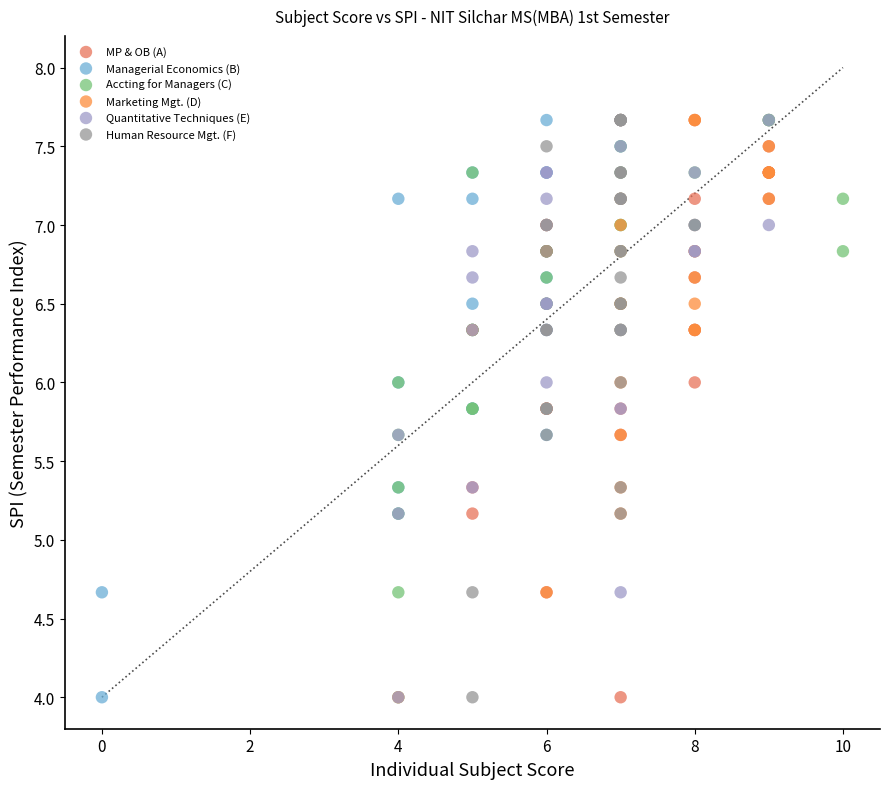

What are all the series names shown in the legend?

MP & OB (A), Managerial Economics (B), Accting for Managers (C), Marketing Mgt. (D), Quantitative Techniques (E), Human Resource Mgt. (F)